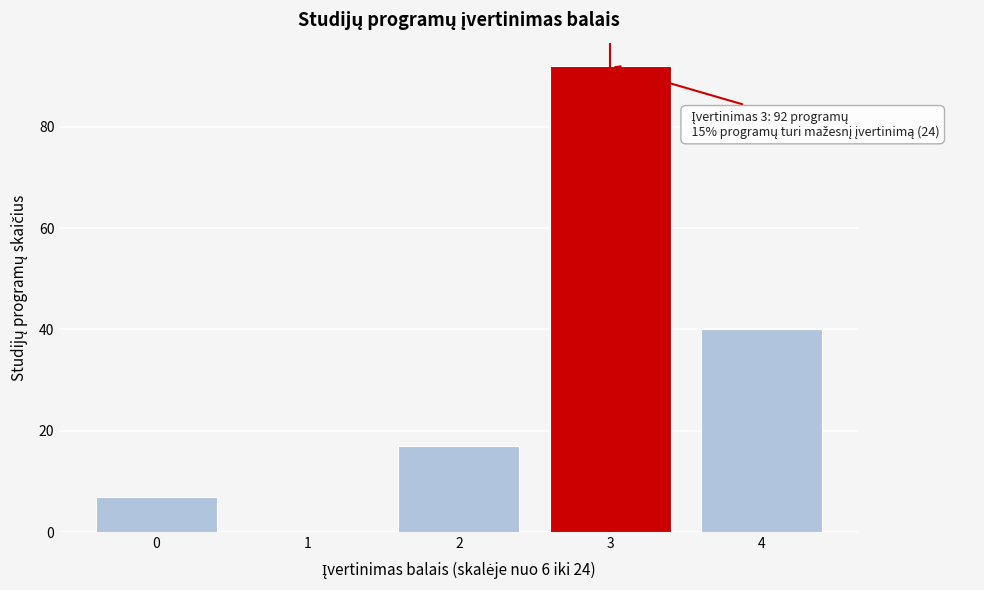

Reading right to left, extract all data points from this chart.

4=40	3=92	2=17	1=0	0=7